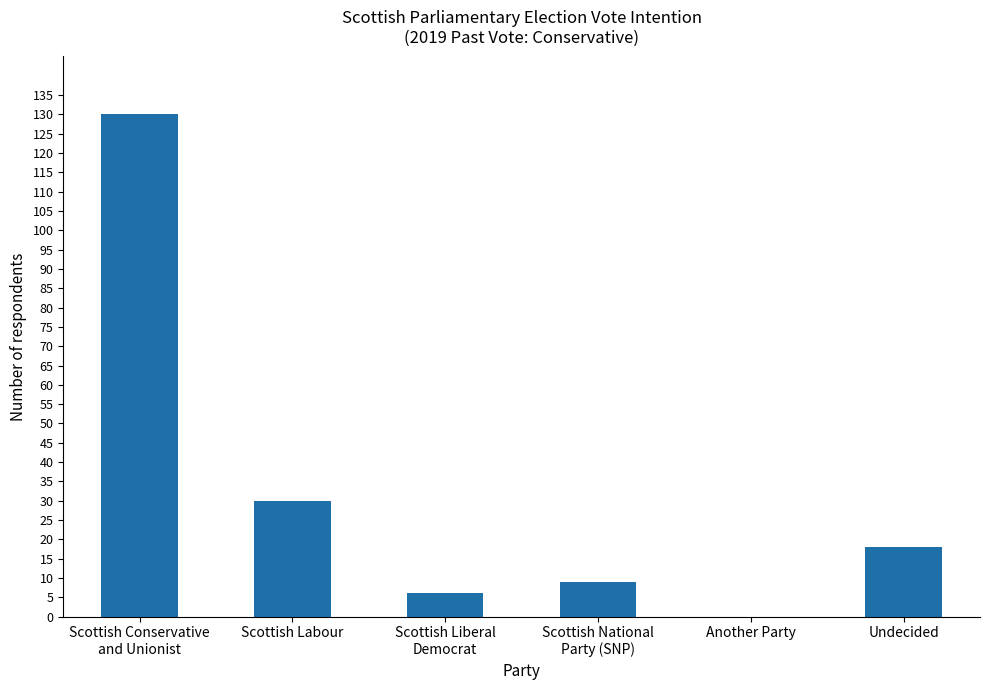

At which label is the value closest to 65?

Scottish Labour